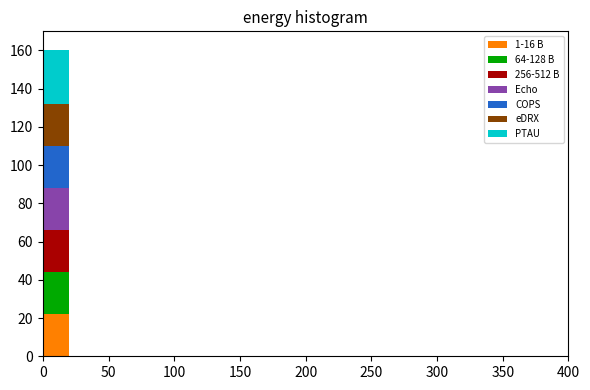

What is the total height of the stacked bar covering 0 to 20 on the x-axis? The values are not printed on the chart, so give them approximately, as read against the axis.

160